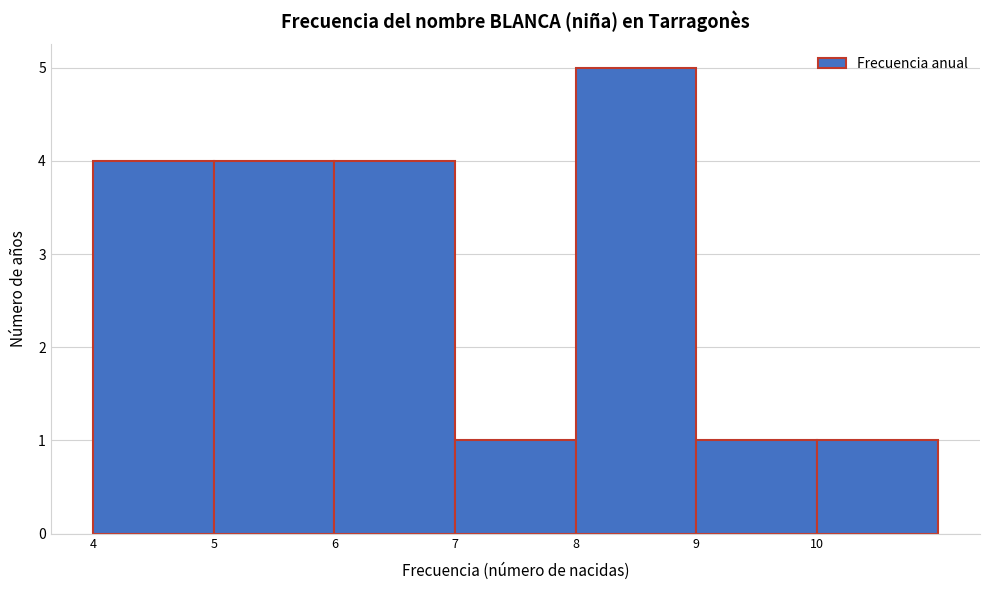

Reading left to right, transcribe this chart: for each bar, give the range it covers on the x-axis and its height. The values are not printed on the chart, so give them approximately, as read against the axis.

4 to 5: 4
5 to 6: 4
6 to 7: 4
7 to 8: 1
8 to 9: 5
9 to 10: 1
10 to 11: 1